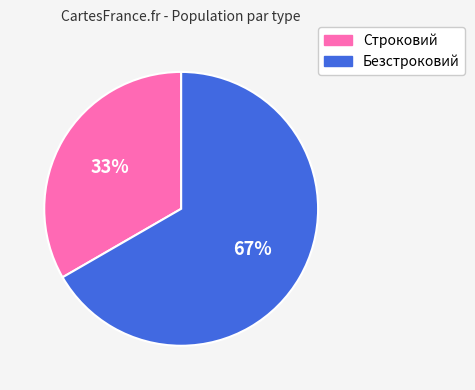

Is it true that Строковий is 33% of the pie?

True